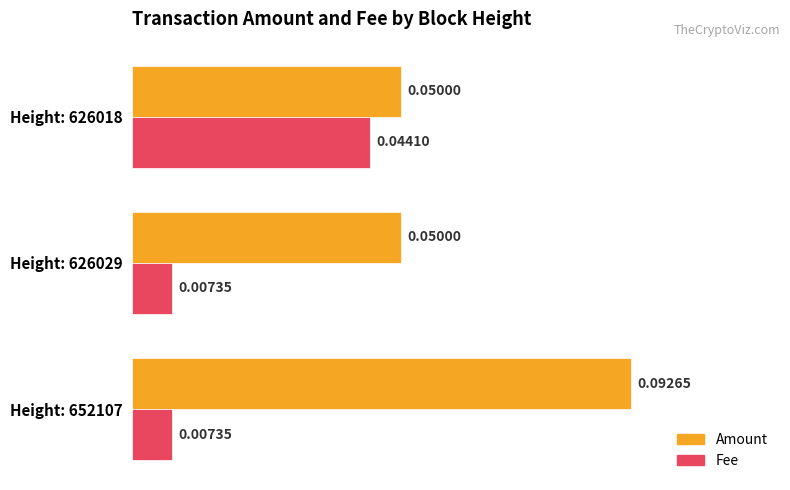

Which series has the largest total across all categories?

Amount